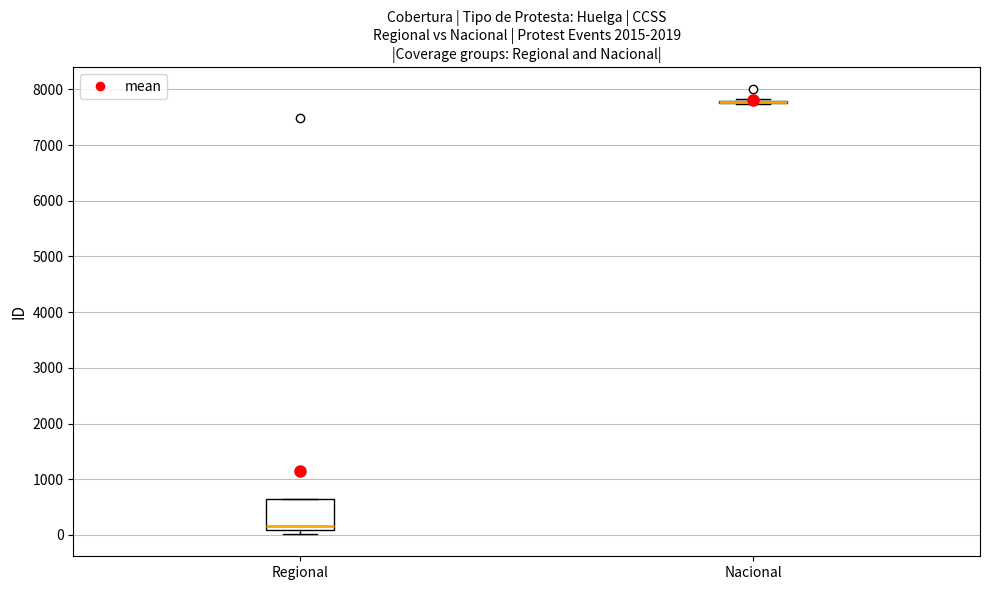

Comparing the boxes themselves (not the whiskers), which one is the tallest?

Regional